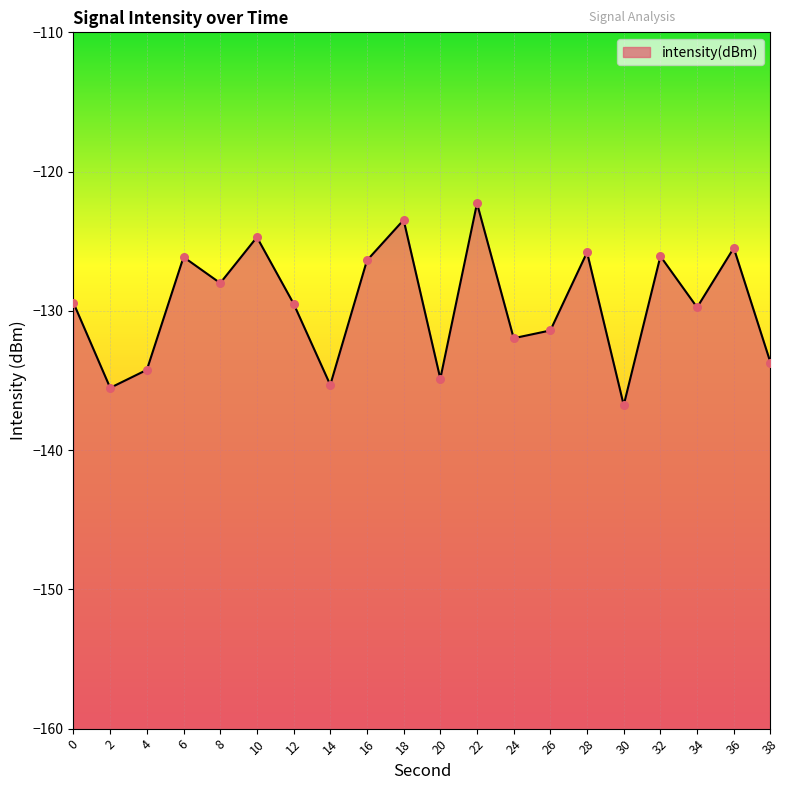

What is the change in value from 22 to 34?

-7.5